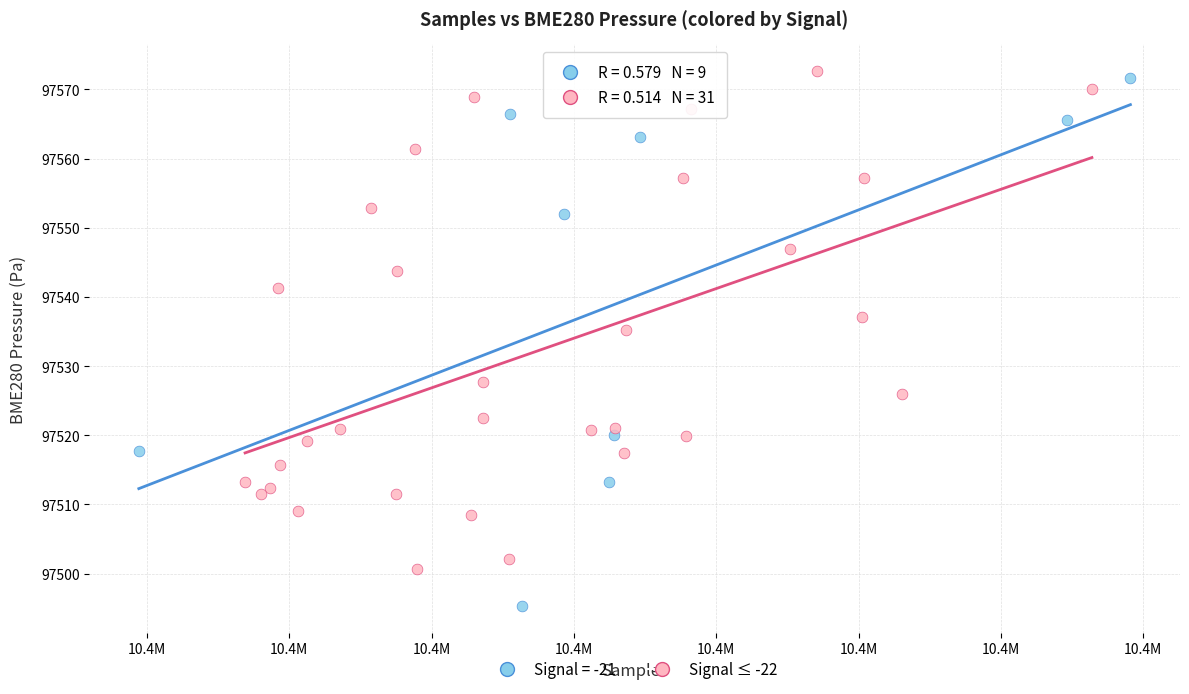

Which series has the widest spread of Y values?

Signal = -21